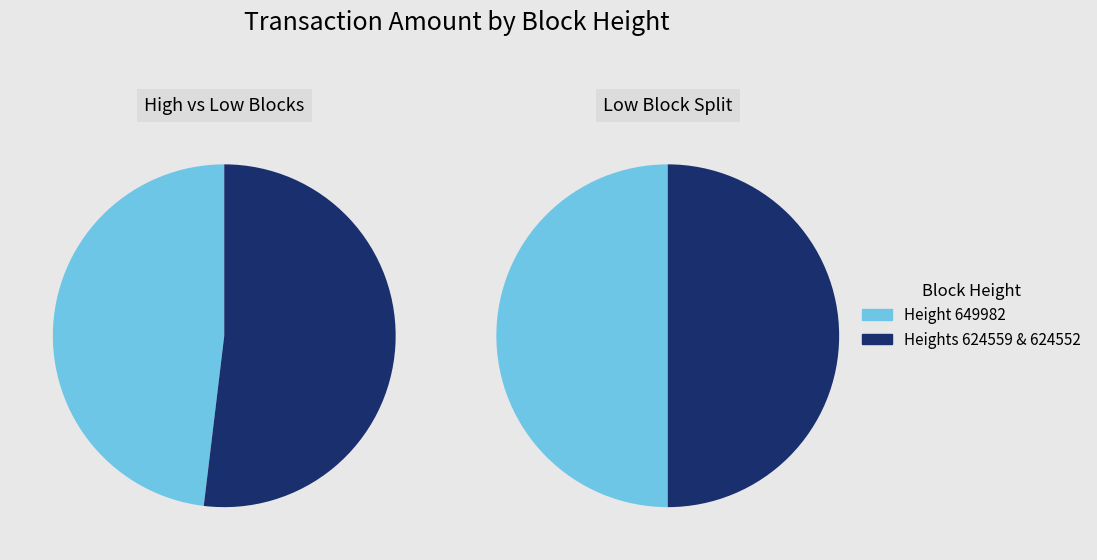

To the nearest percent, what is the combined percentage of 2 and 1?

52%